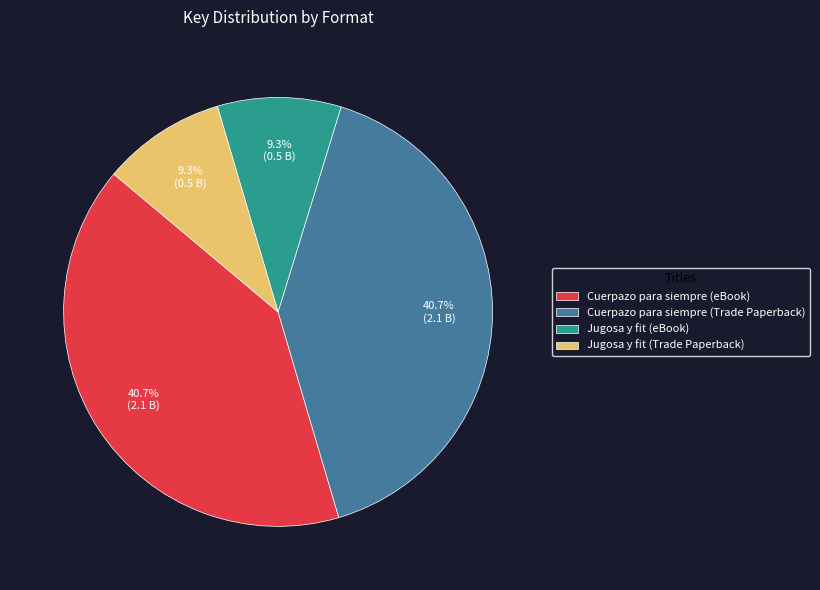

Which has a higher value, Cuerpazo para siempre (eBook) or Jugosa y fit (eBook)?

Cuerpazo para siempre (eBook)